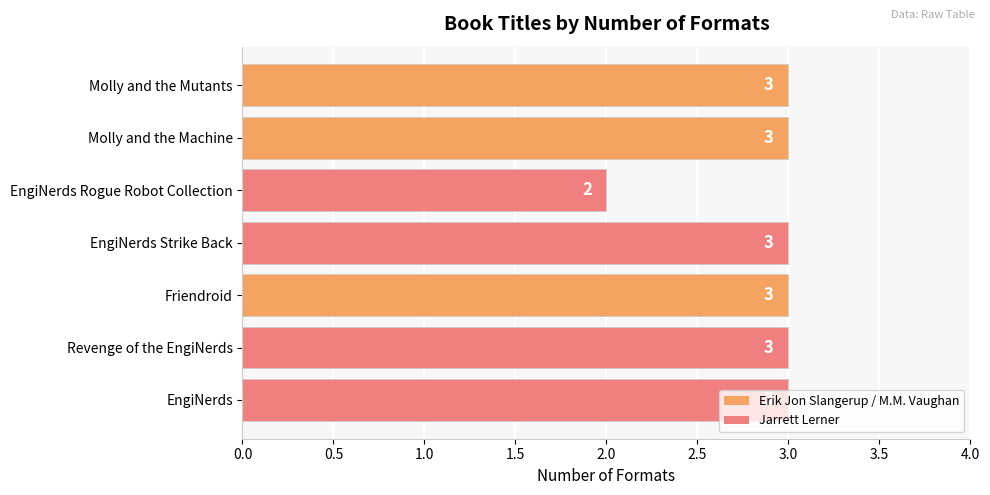

The value at EngiNerds Strike Back is 2. True or false?

False